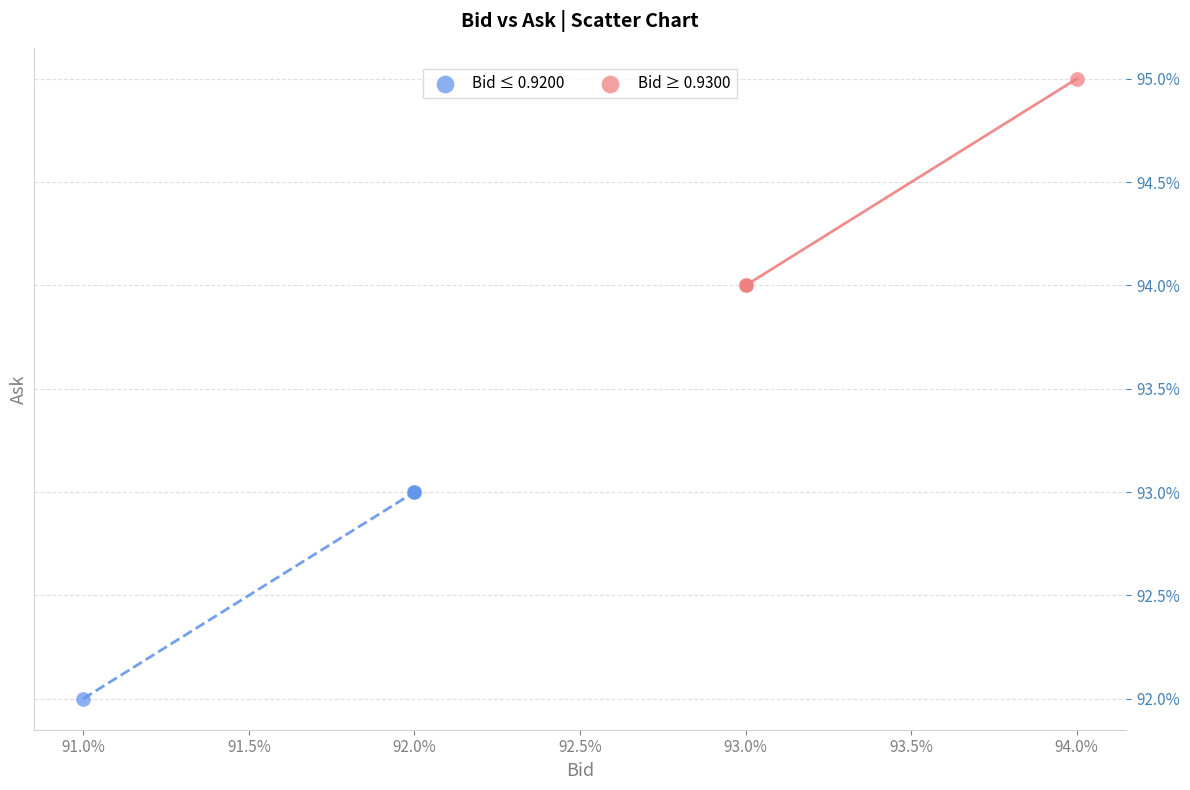

What are all the series names shown in the legend?

Bid ≤ 0.9200, Bid ≥ 0.9300